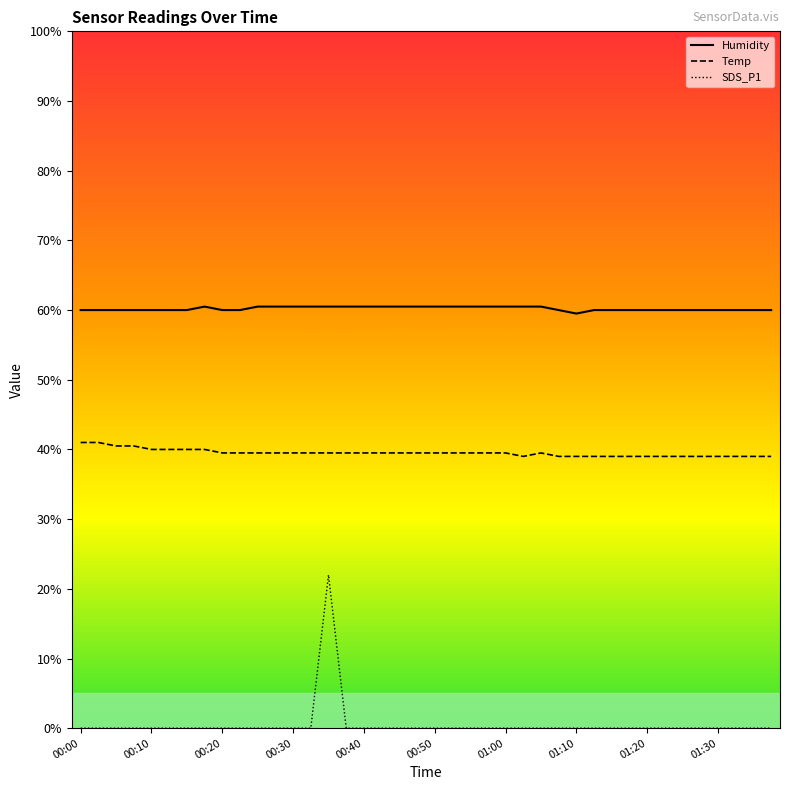

At which label does Humidity reach its minimum?

01:10